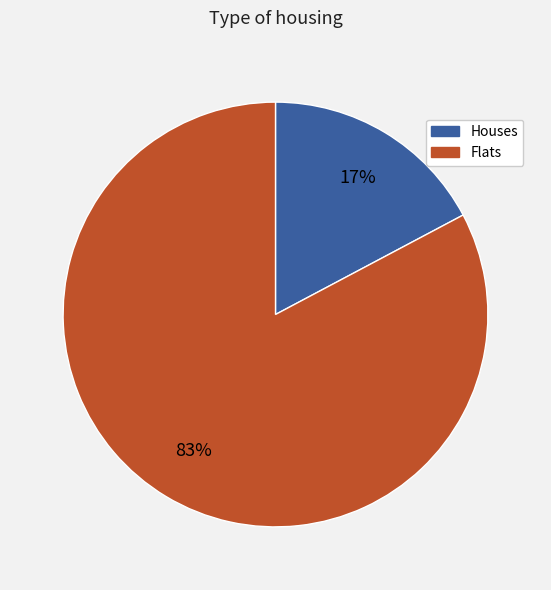

To the nearest percent, what is the difference between the largest and smallest slice percentages?

66%